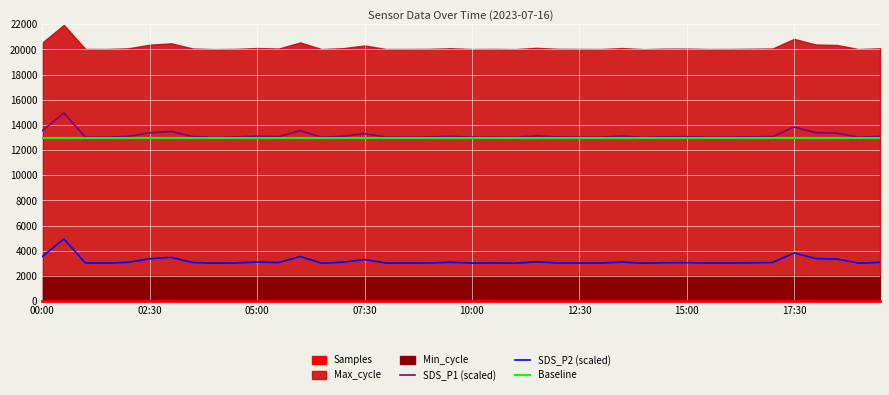

Is it true that SDS_P2 (scaled) equals 3029 at 10:00?

True